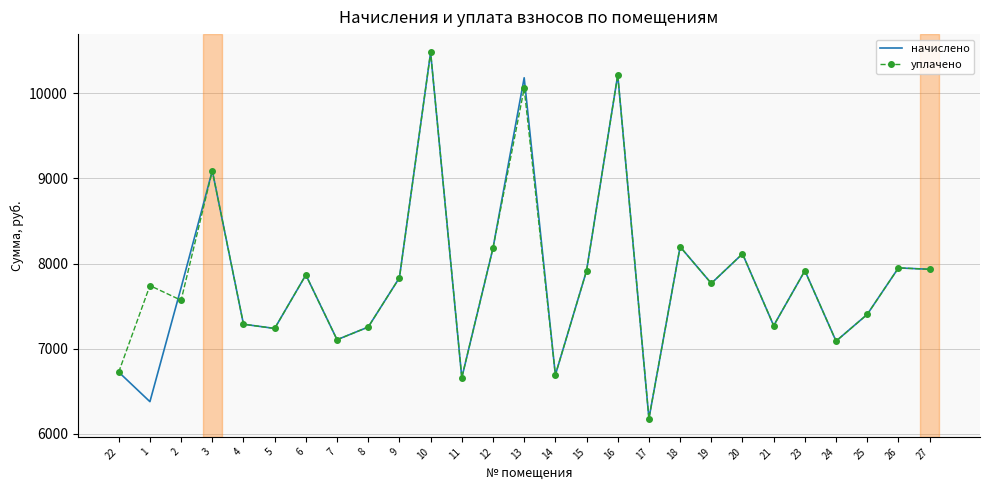

The уплачено series shows 4259.6 at 12. True or false?

False